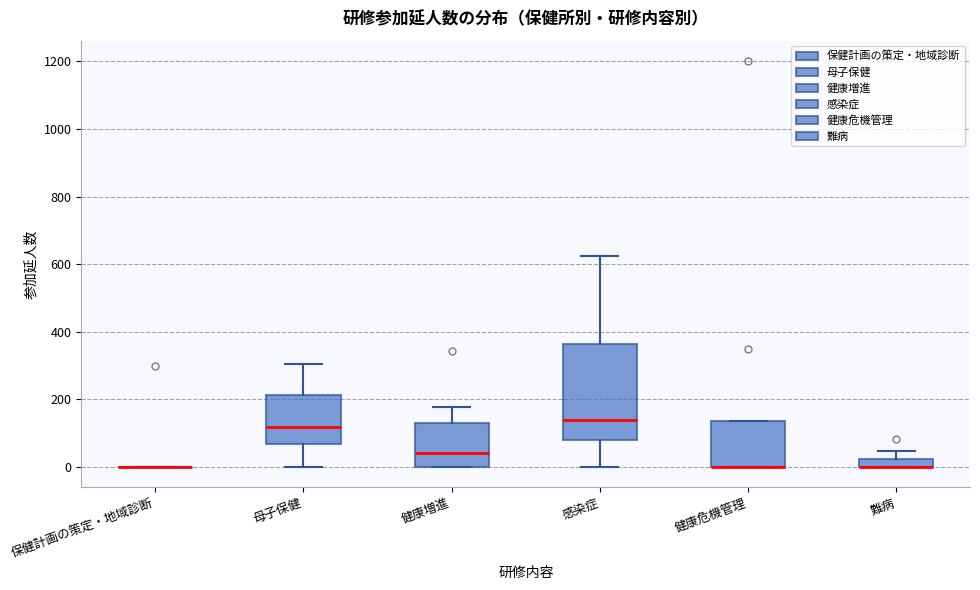

Comparing the boxes themselves (not the whiskers), which one is the tallest?

感染症